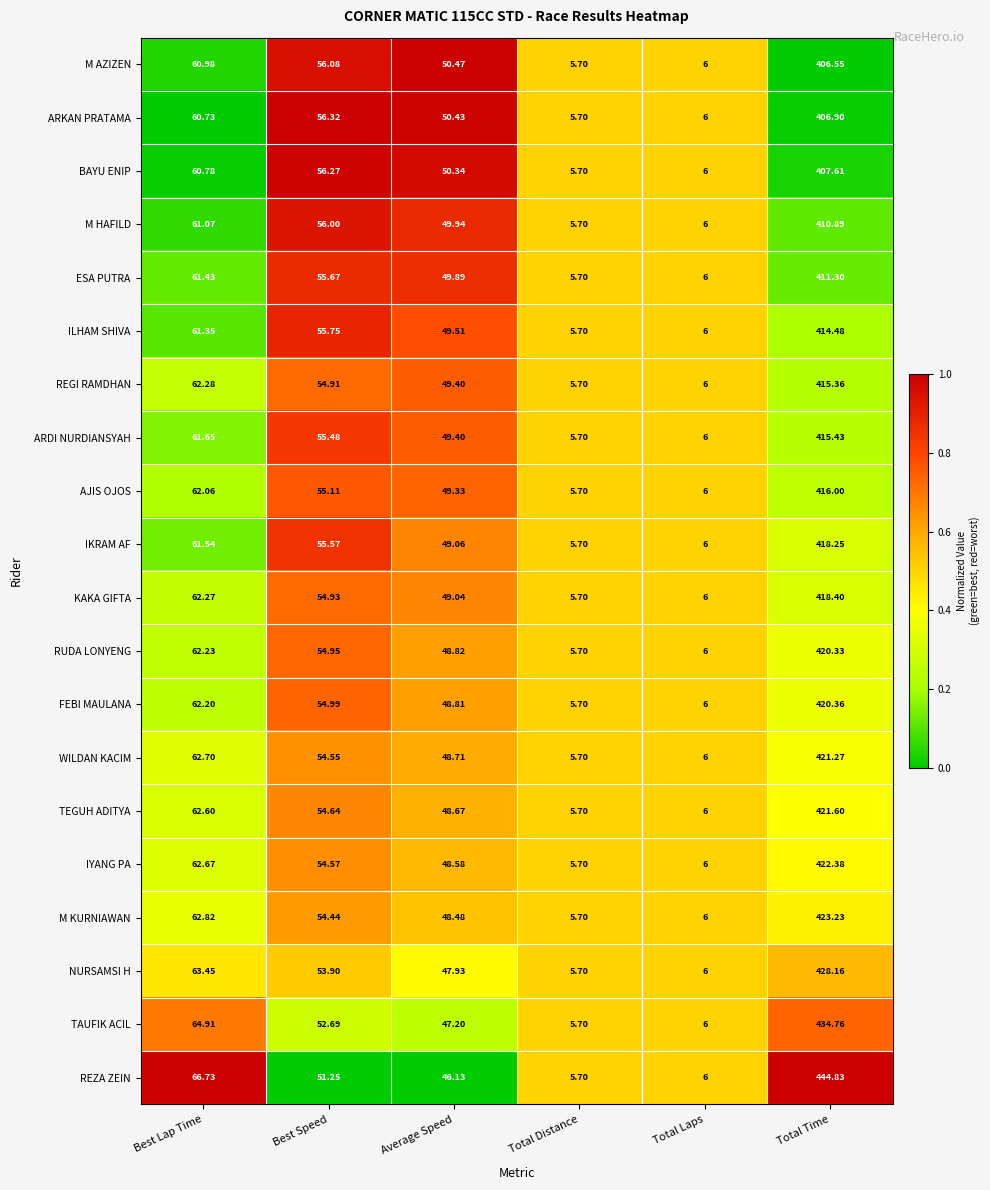

Which category has the lowest value in the TEGUH ADITYA series?

Total Distance